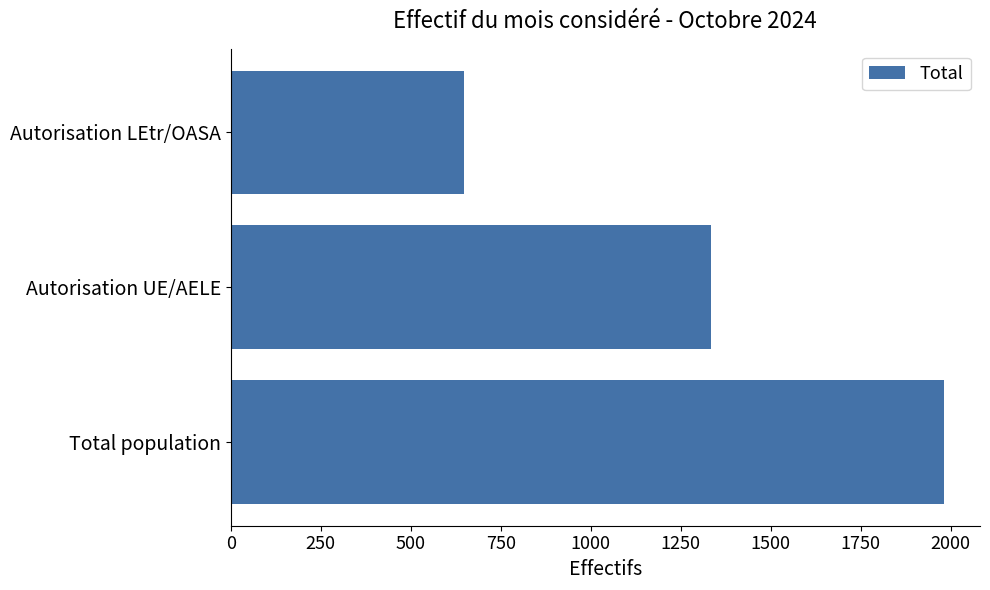

True or false: the data shows 1782 at Autorisation UE/AELE.

False